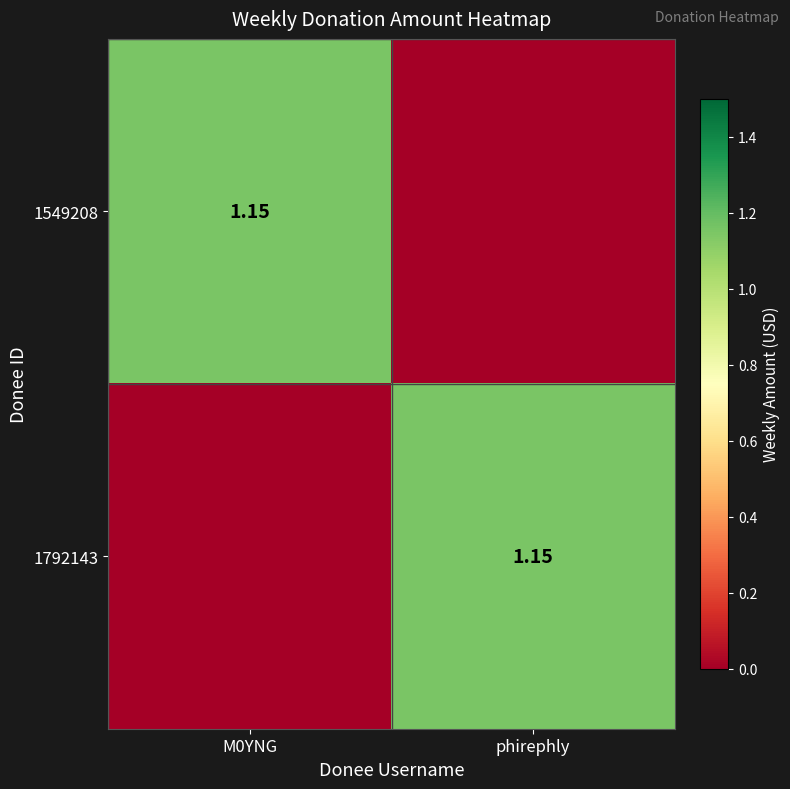

Between M0YNG and phirephly, which series saw the biggest shift?

1549208